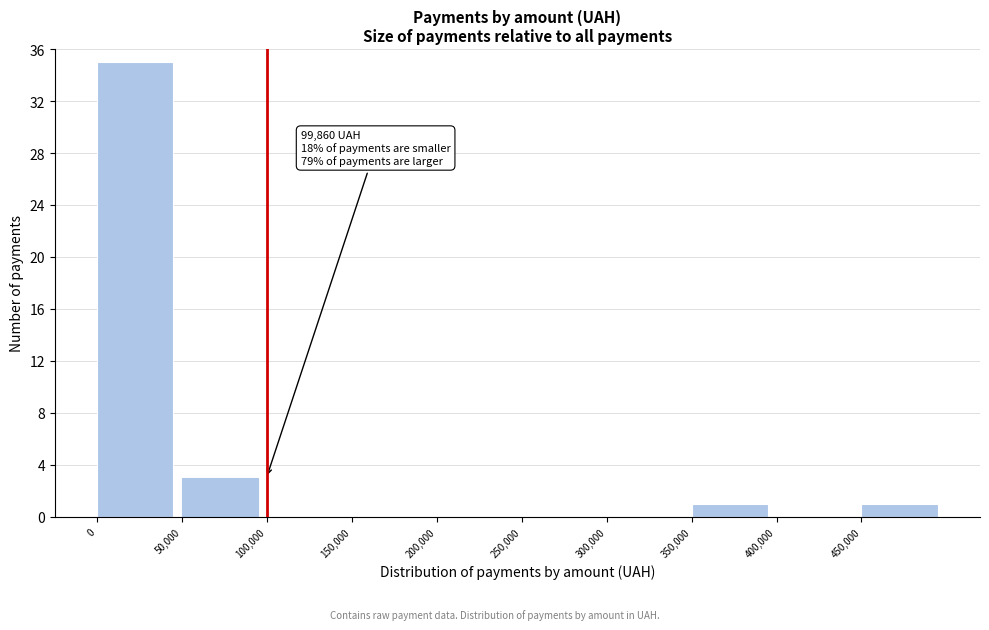

Which range on the x-axis has the tallest bar?

0 to 50000